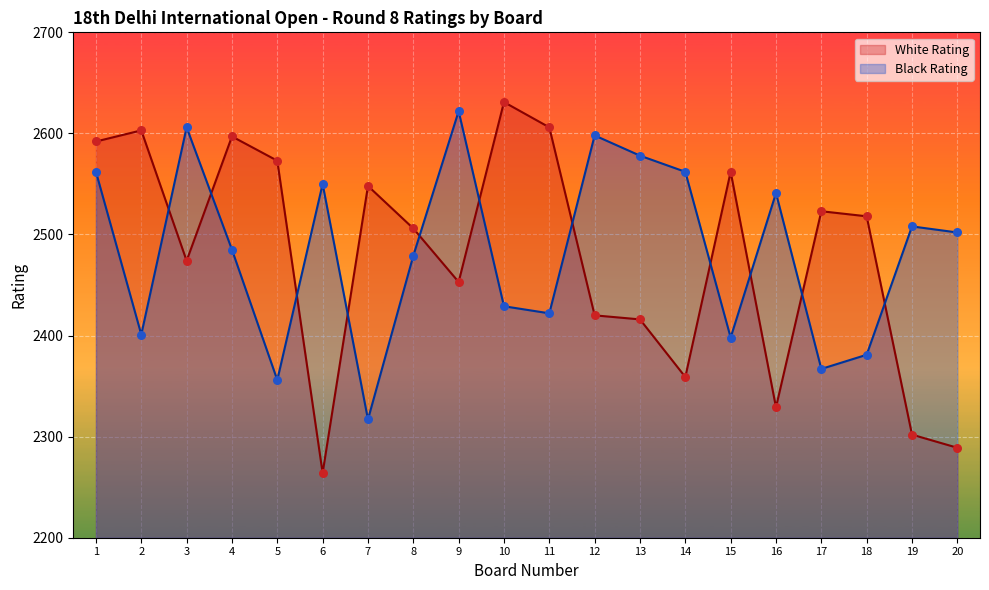

At how many categories does at least one series exceed 2625?

1